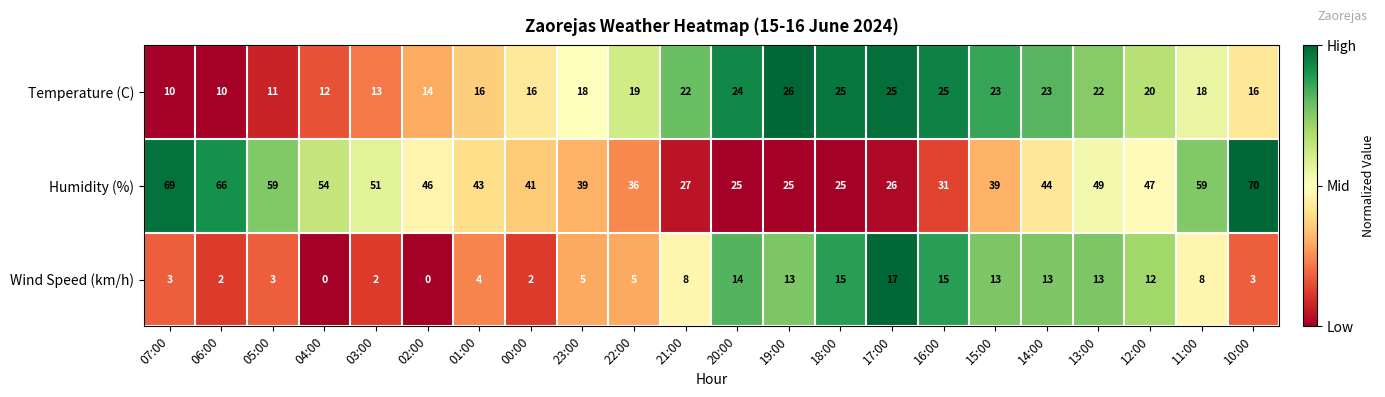

Between 07:00 and 00:00, which series saw the biggest shift?

Humidity (%)